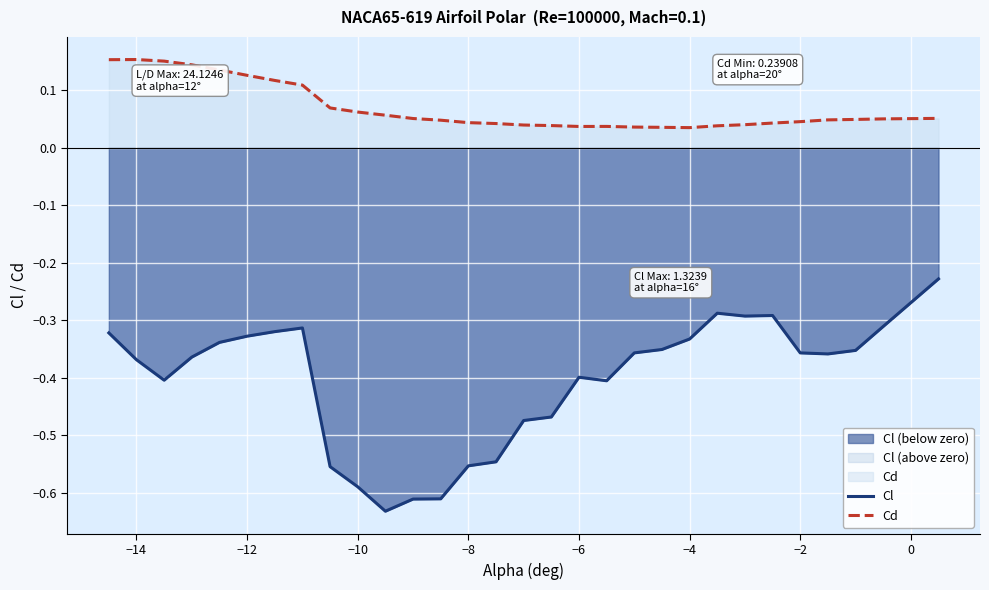

True or false: Cl and Cd cross at least once.

False